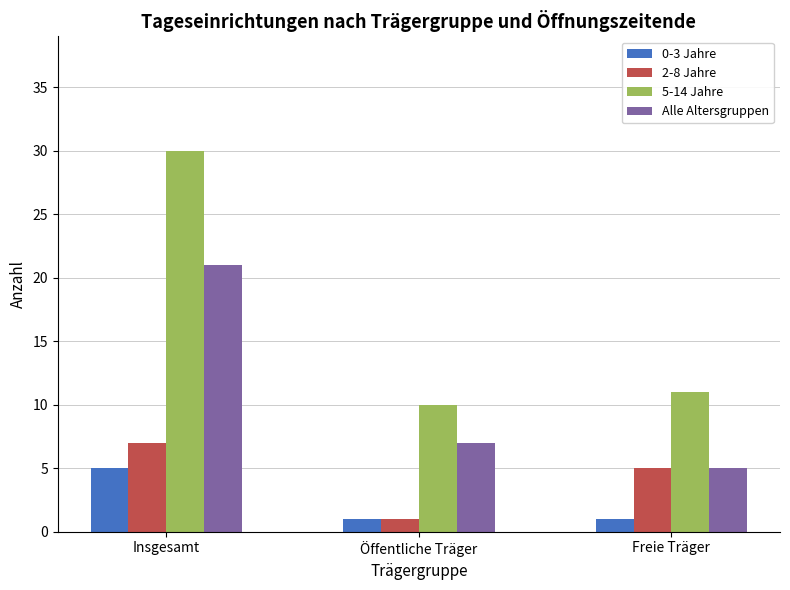

True or false: 0-3 Jahre has a value of 9 at Insgesamt.

False